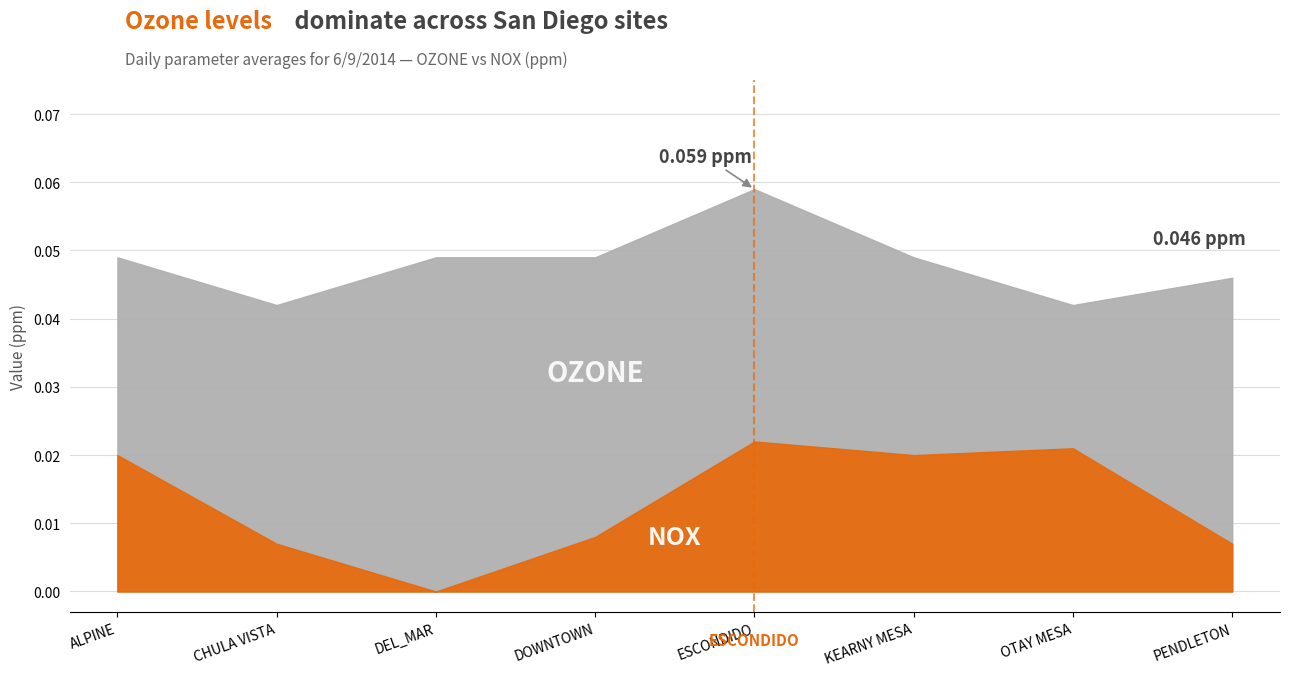

How many OZONE Avg values are between 0 and 1?

8